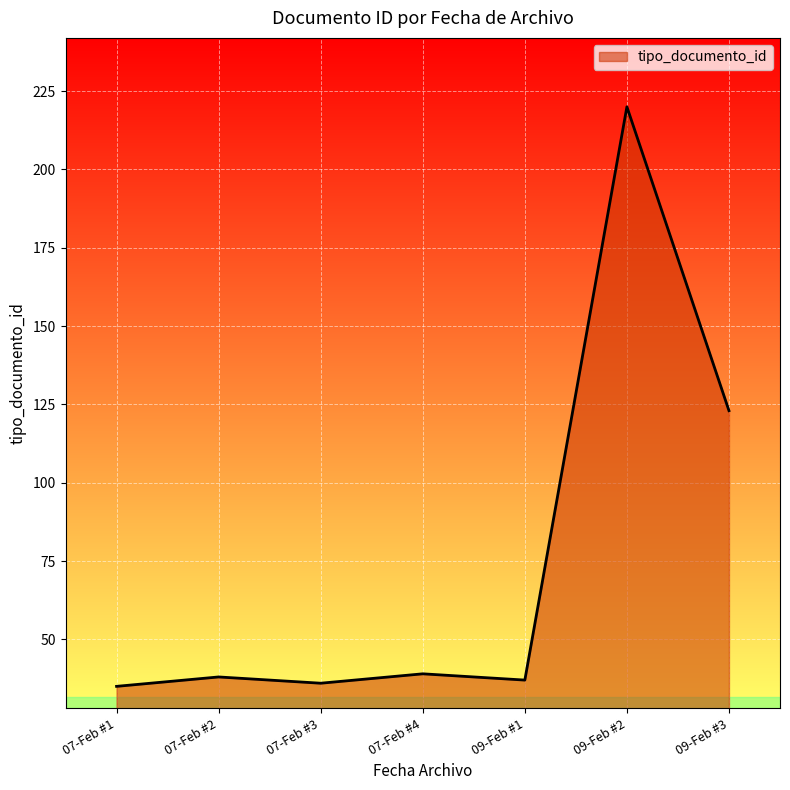

How many lines are shown in the chart?

1